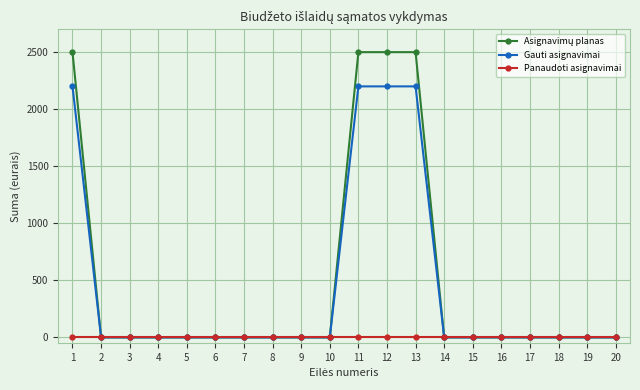

The Gauti asignavimai series shows -1160 at 14. True or false?

False